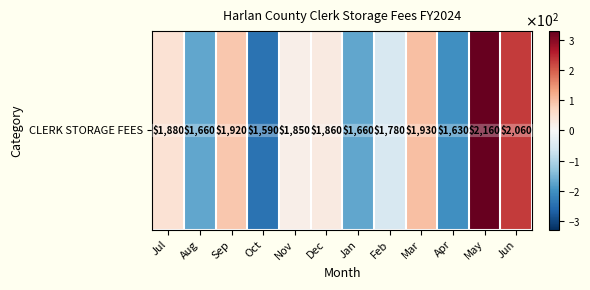

How many values exceed 28?

6